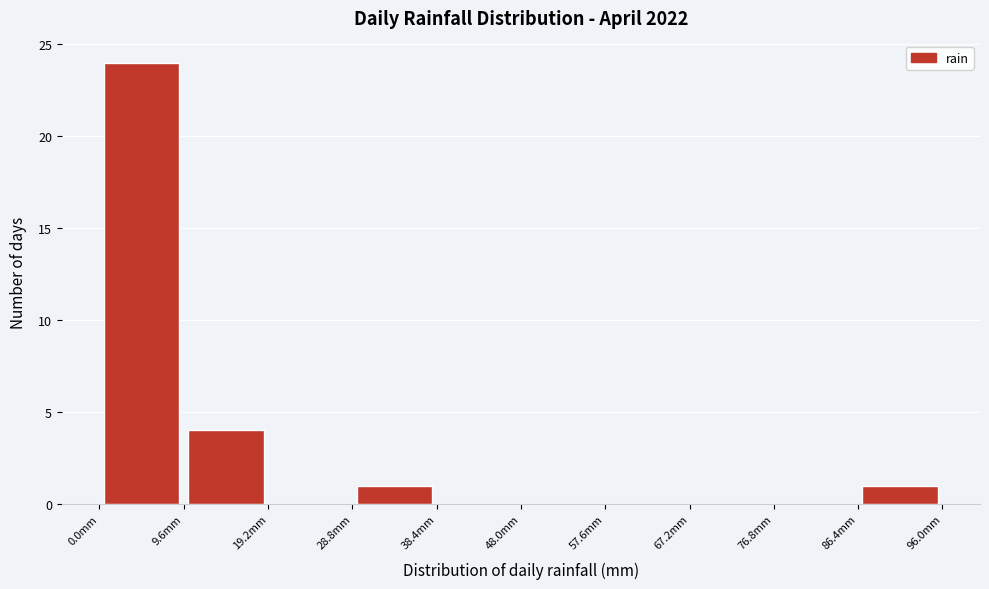

Which range on the x-axis has the tallest bar?

0.0 to 9.6